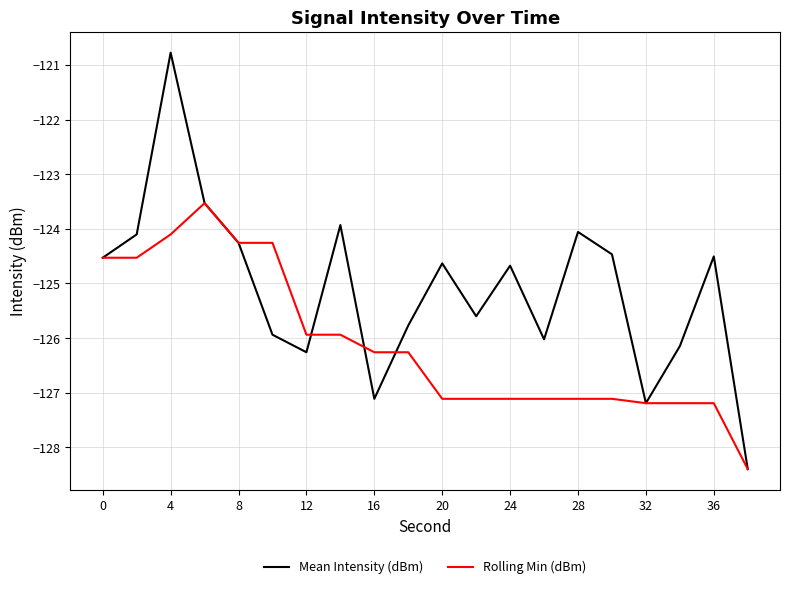

Which series has the widest spread of values?

Mean Intensity (dBm)